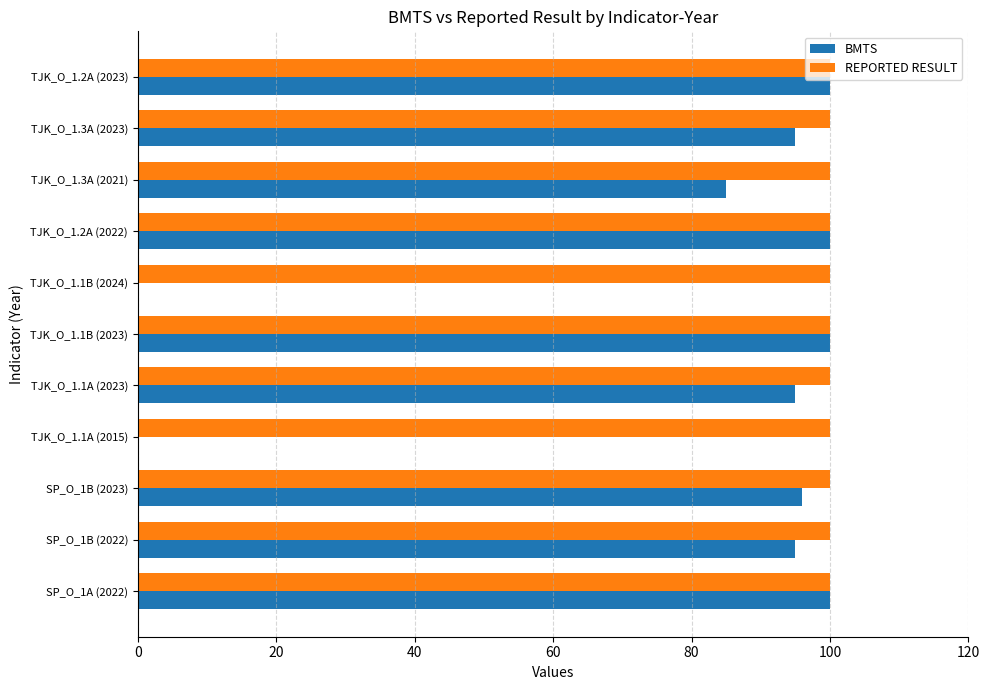

Is it true that REPORTED RESULT equals 69 at TJK_O_1.3A (2023)?

False